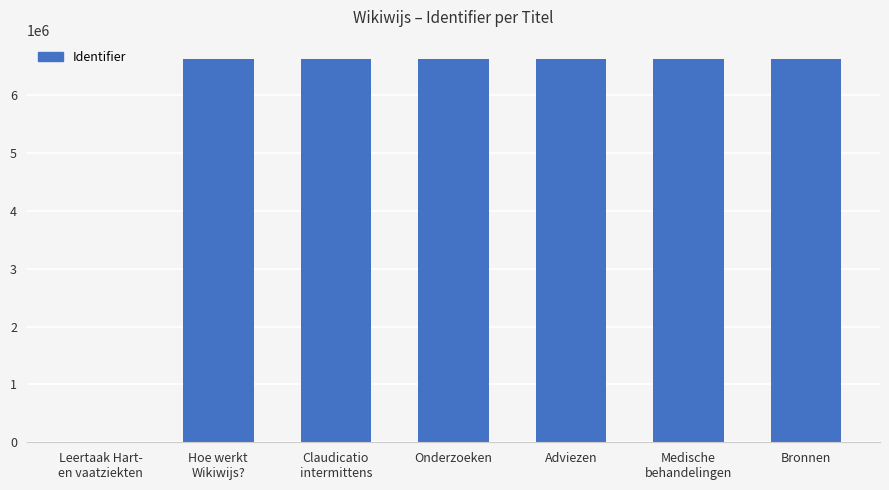

True or false: the data shows 2939899 at Claudicatio
intermittens.

False